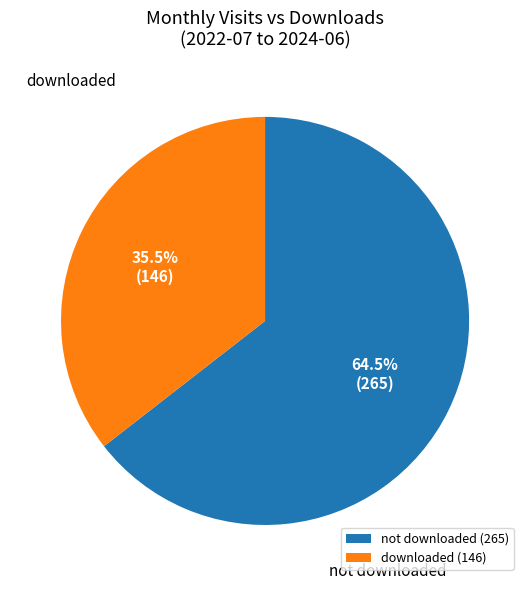

Combined, what portion of the pie is downloaded (146) and not downloaded (265)?

100.0%